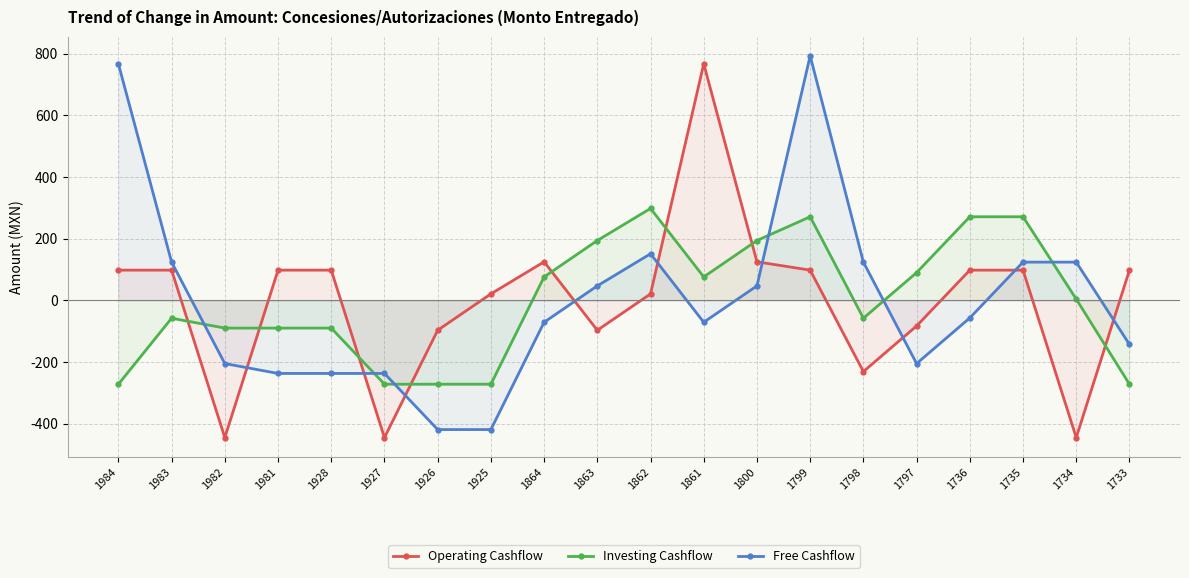

What is the value of the Operating Cashflow point at the 20th from the left?

98.0